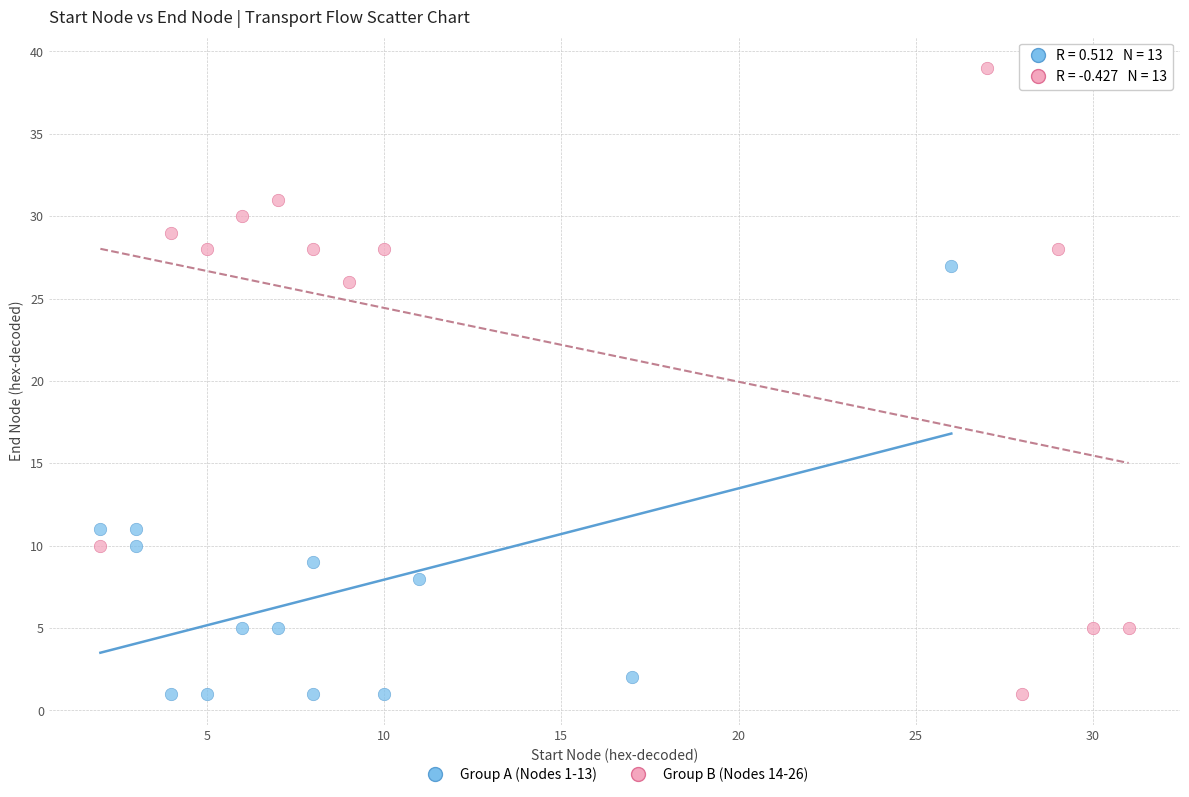

Which series contains the highest Y value?

Group B (Nodes 14-26)